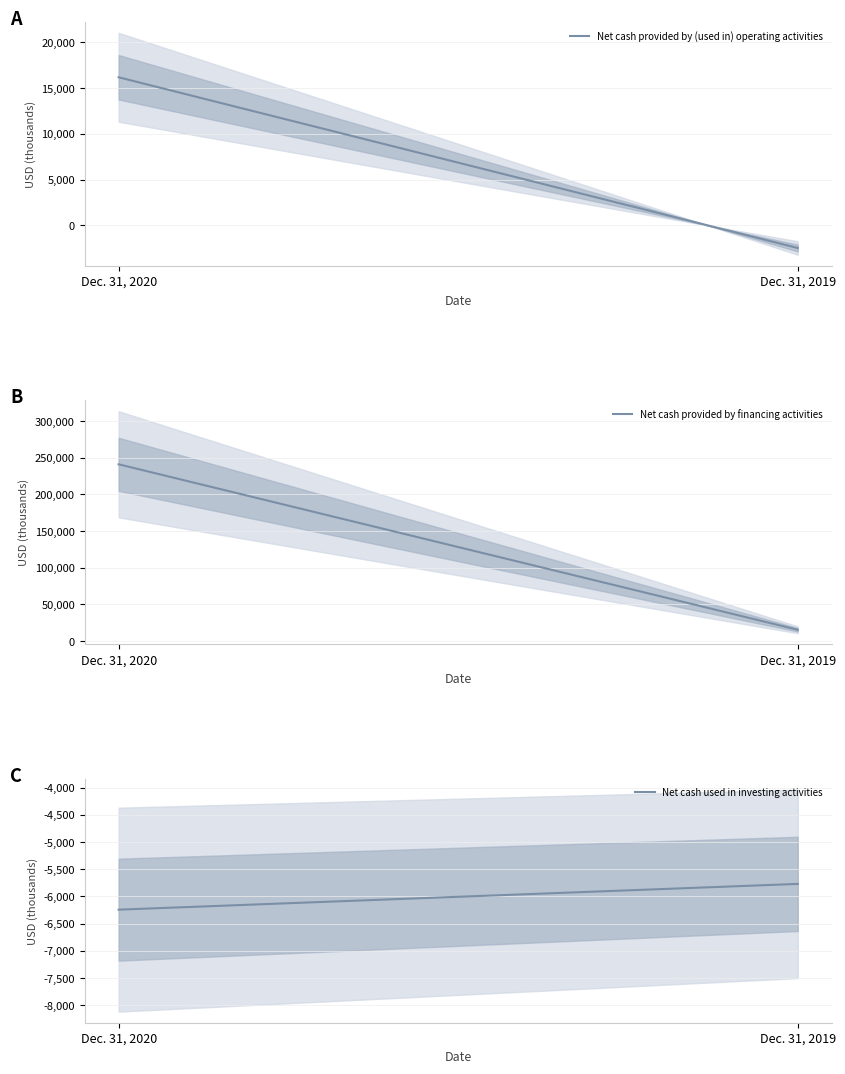

Is it true that Net cash used in investing activities equals -6243 at Dec. 31, 2020?

True